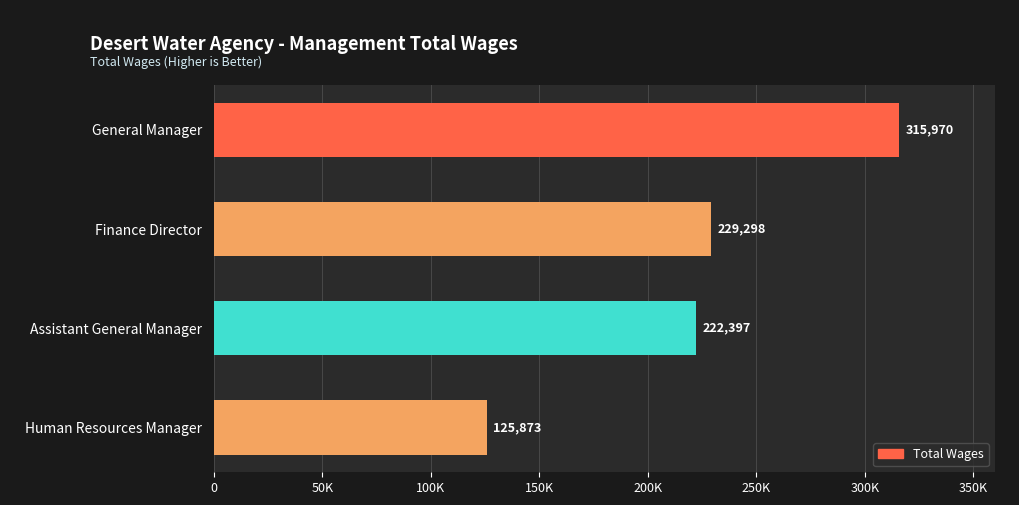

Which label corresponds to the smallest value in the chart?

Human Resources Manager